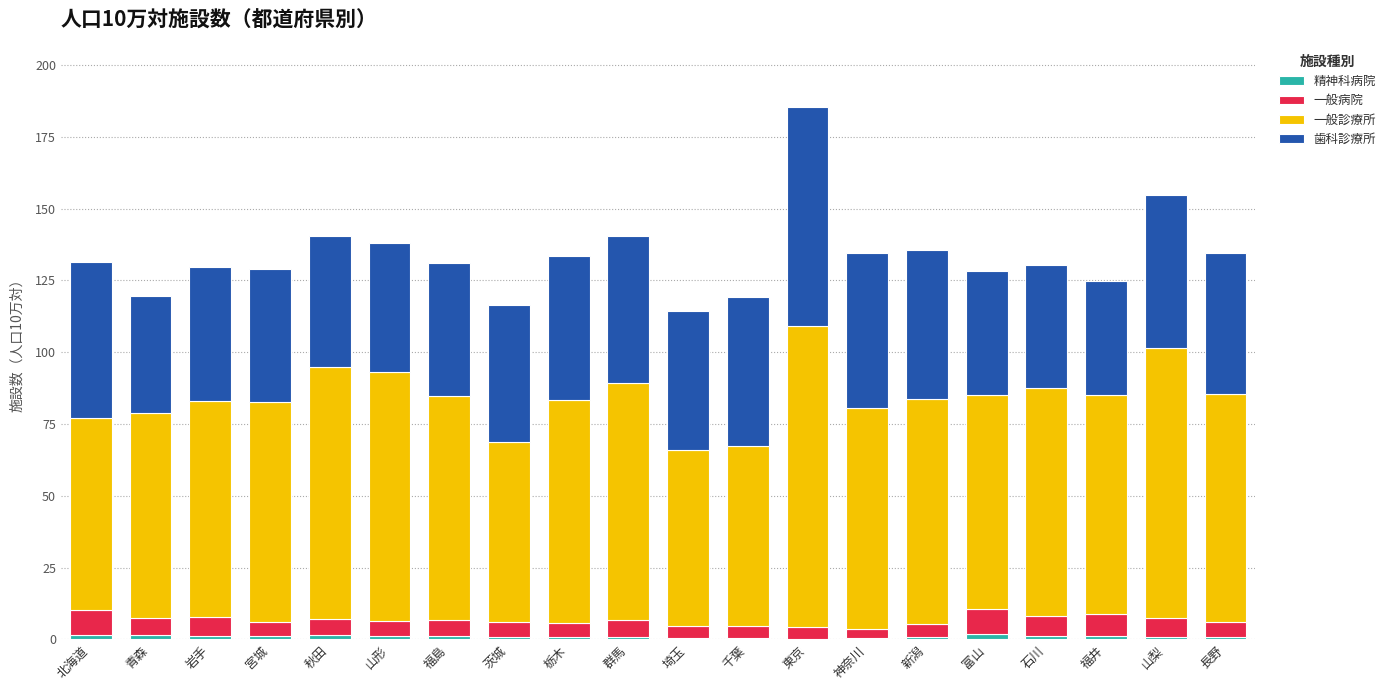

At which category is the sum across all series the highest?

東京